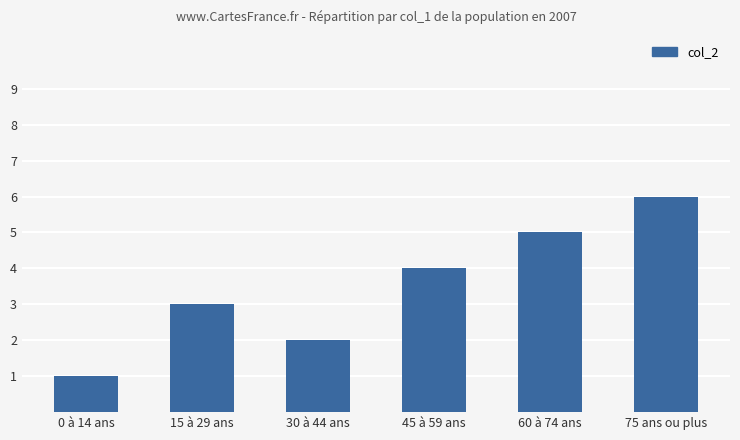

Rank the categories by value from highest to lowest.

75 ans ou plus, 60 à 74 ans, 45 à 59 ans, 15 à 29 ans, 30 à 44 ans, 0 à 14 ans